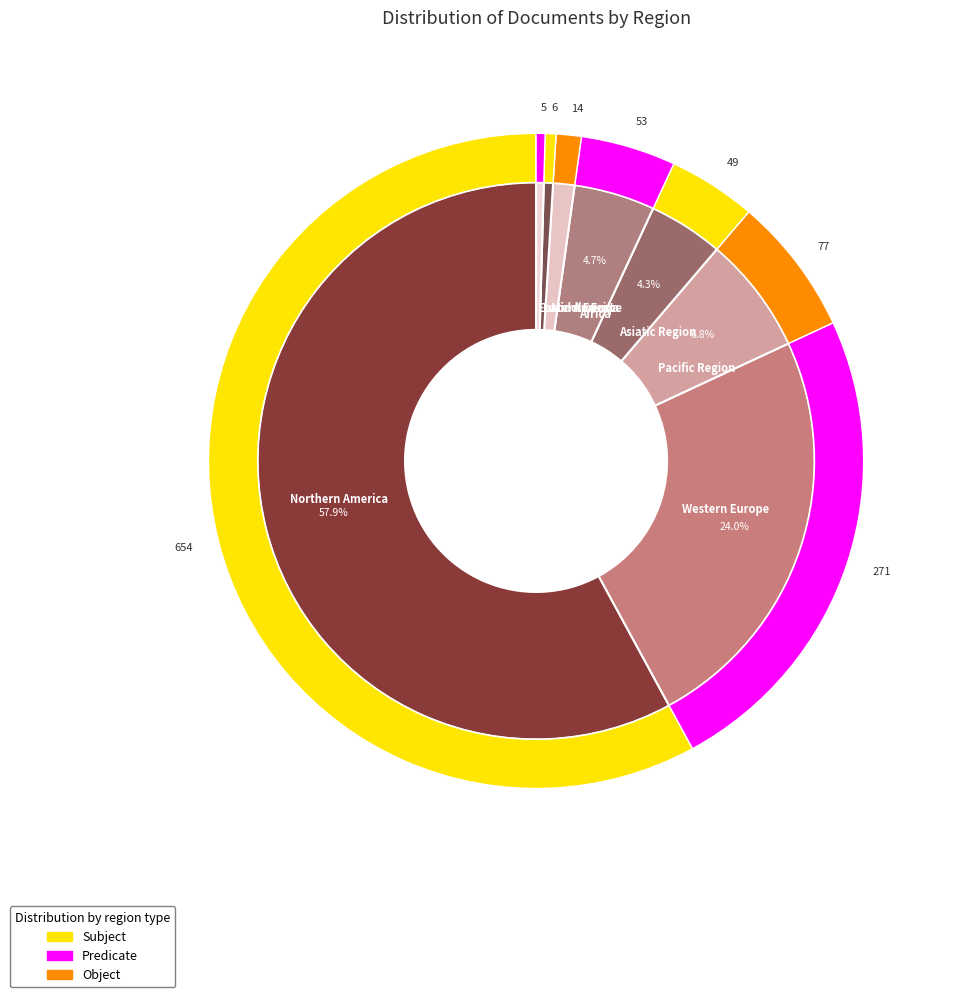

What is the largest slice in the pie chart?

Northern America